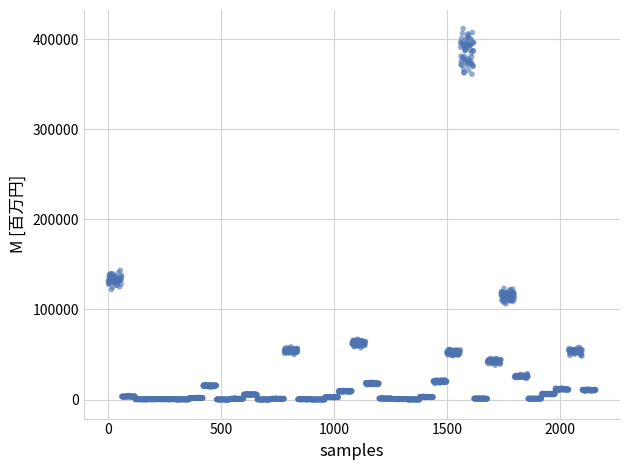

What is the range of Y values (max minus min)?

412348.2